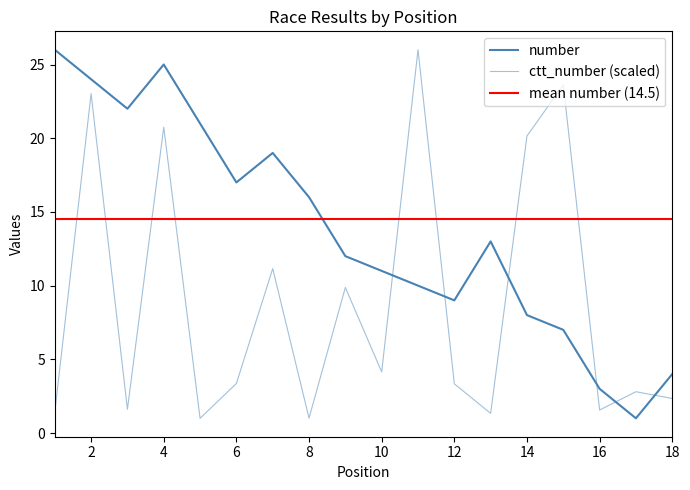

Does the chart have visible grid lines?

No